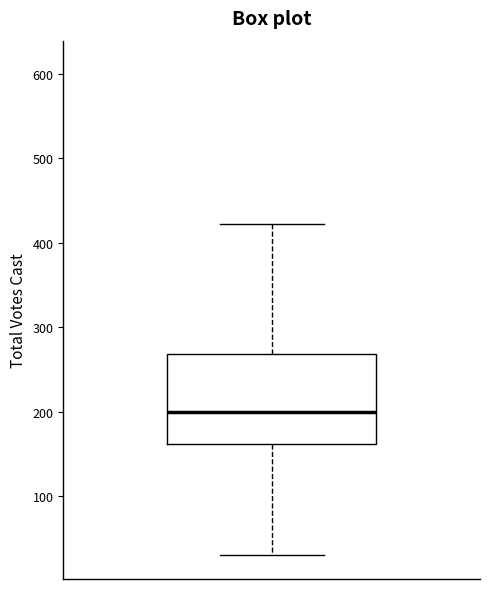

Read this box plot against the y-axis: the position of the median line, the range covered by the box, and the ends of both whiskers. The values are not printed on the chart, so give them approximately, as read against the axis.

median 200, box 160 to 270, whiskers 30 to 420